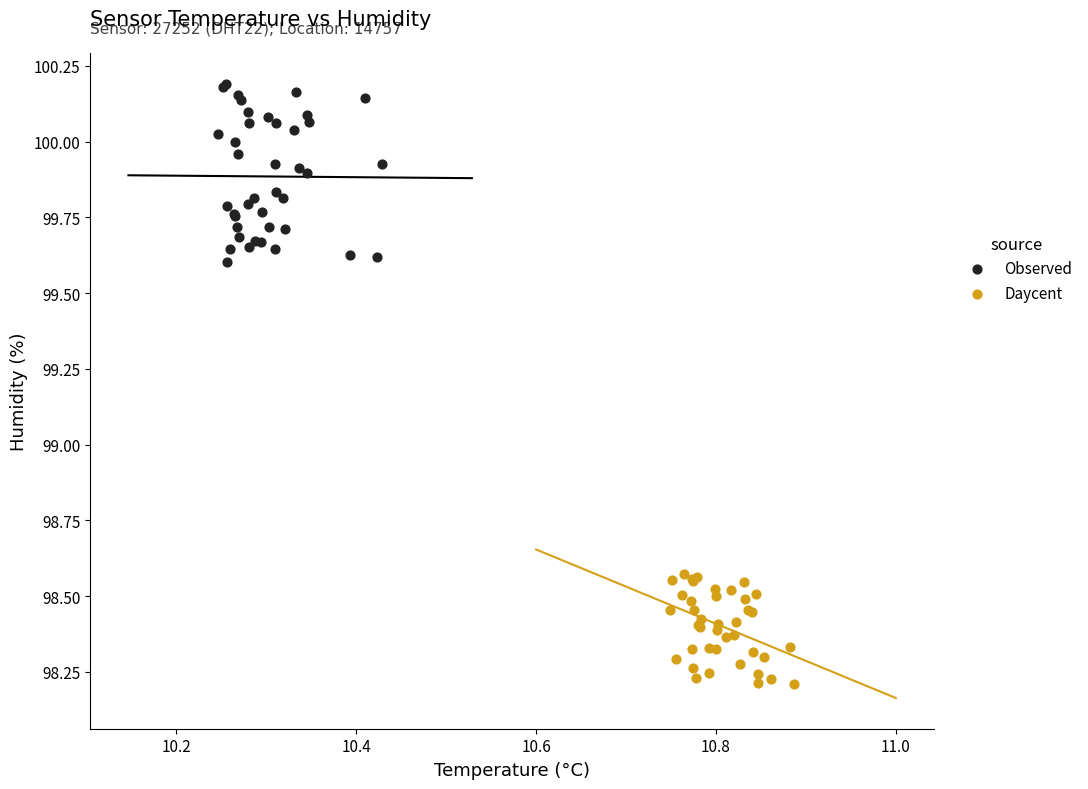

Which series reaches the minimum Y coordinate?

Daycent